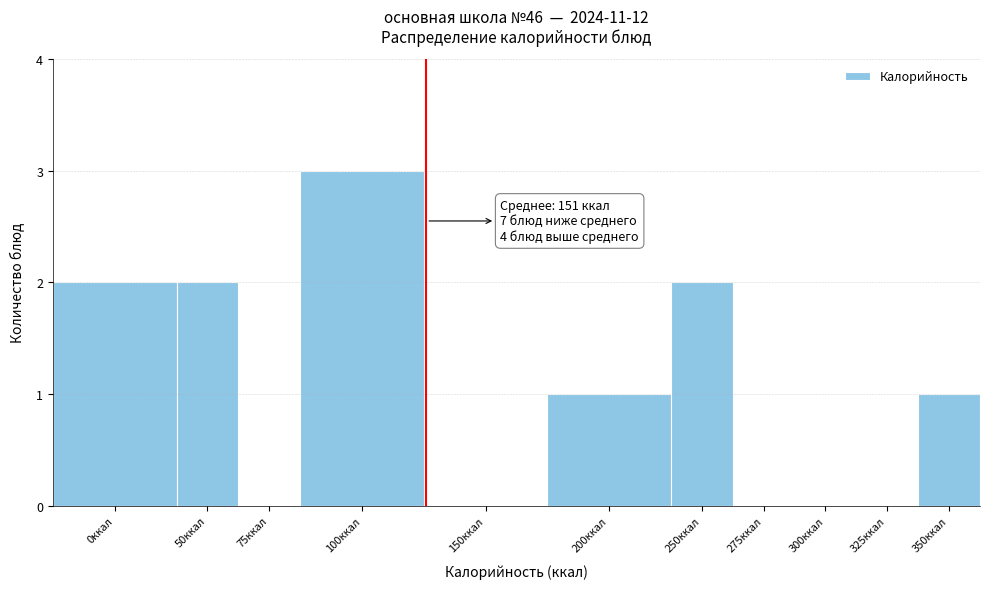

Reading left to right, list all the values displayed in this chart.

0ккал=2	50ккал=2	75ккал=0	100ккал=3	150ккал=0	200ккал=1	250ккал=2	275ккал=0	300ккал=0	325ккал=0	350ккал=1